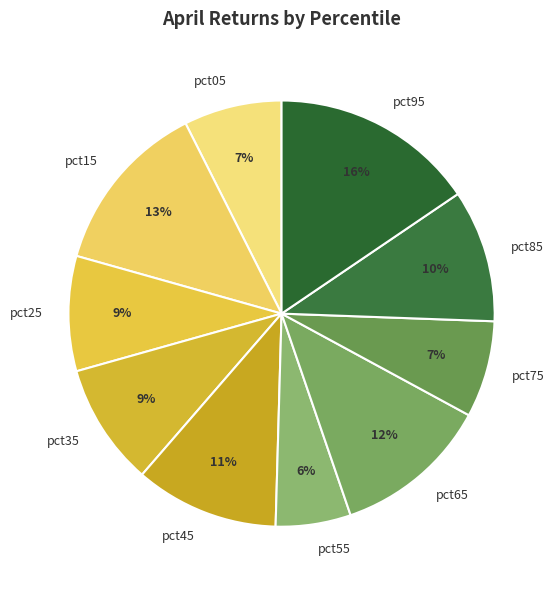

To the nearest percent, what percentage of the pie is pct55?

6%